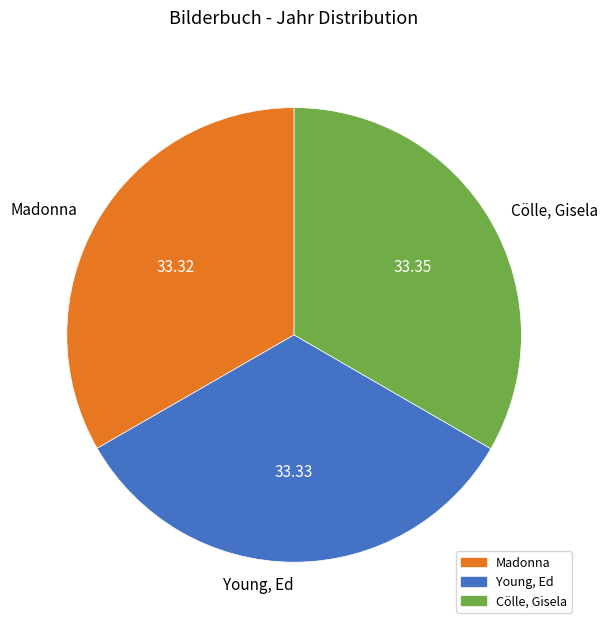

Does Young, Ed account for over 50% of the chart?

No